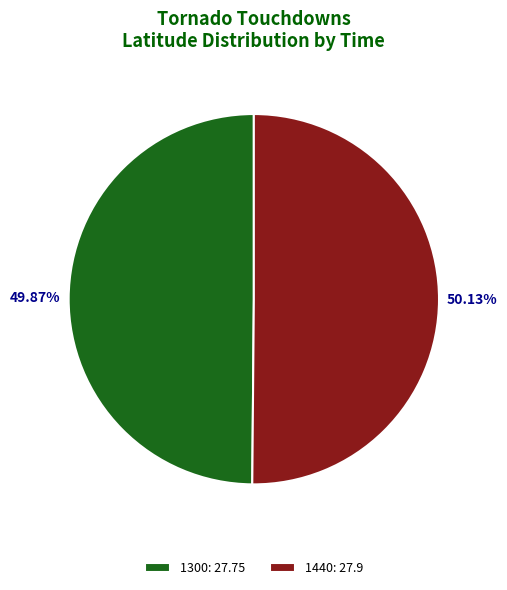

True or false: 1440 accounts for 50% of the total.

True